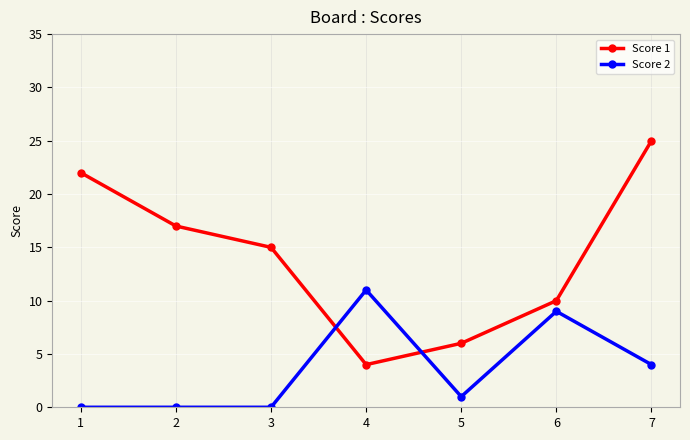

Is the value of Score 2 at 3 greater than the value of Score 1 at 6?

No